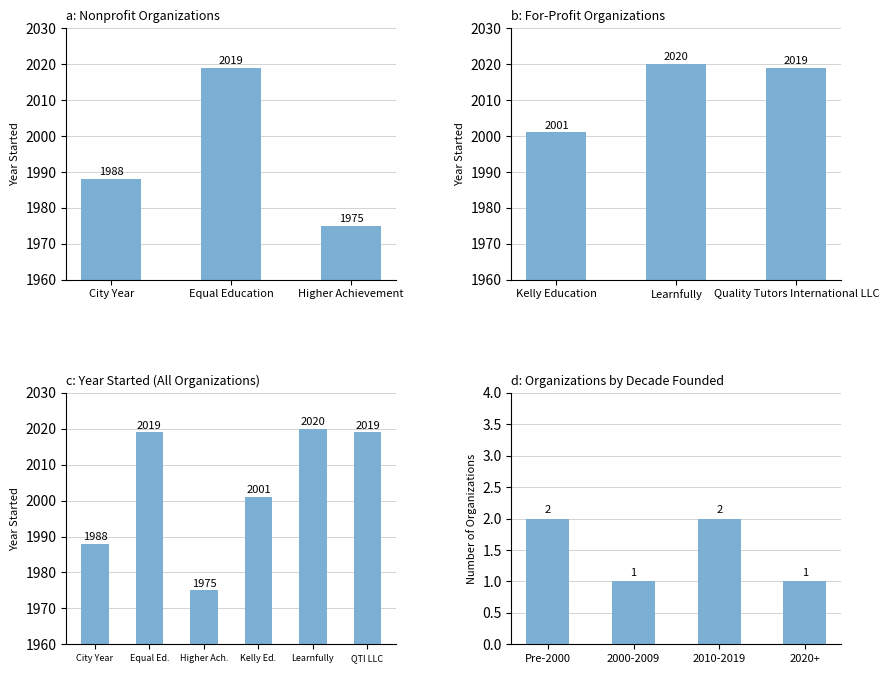

List the labels in order of value, largest first.

Learnfully, Equal Ed., QTI LLC, Kelly Ed., City Year, Higher Ach.